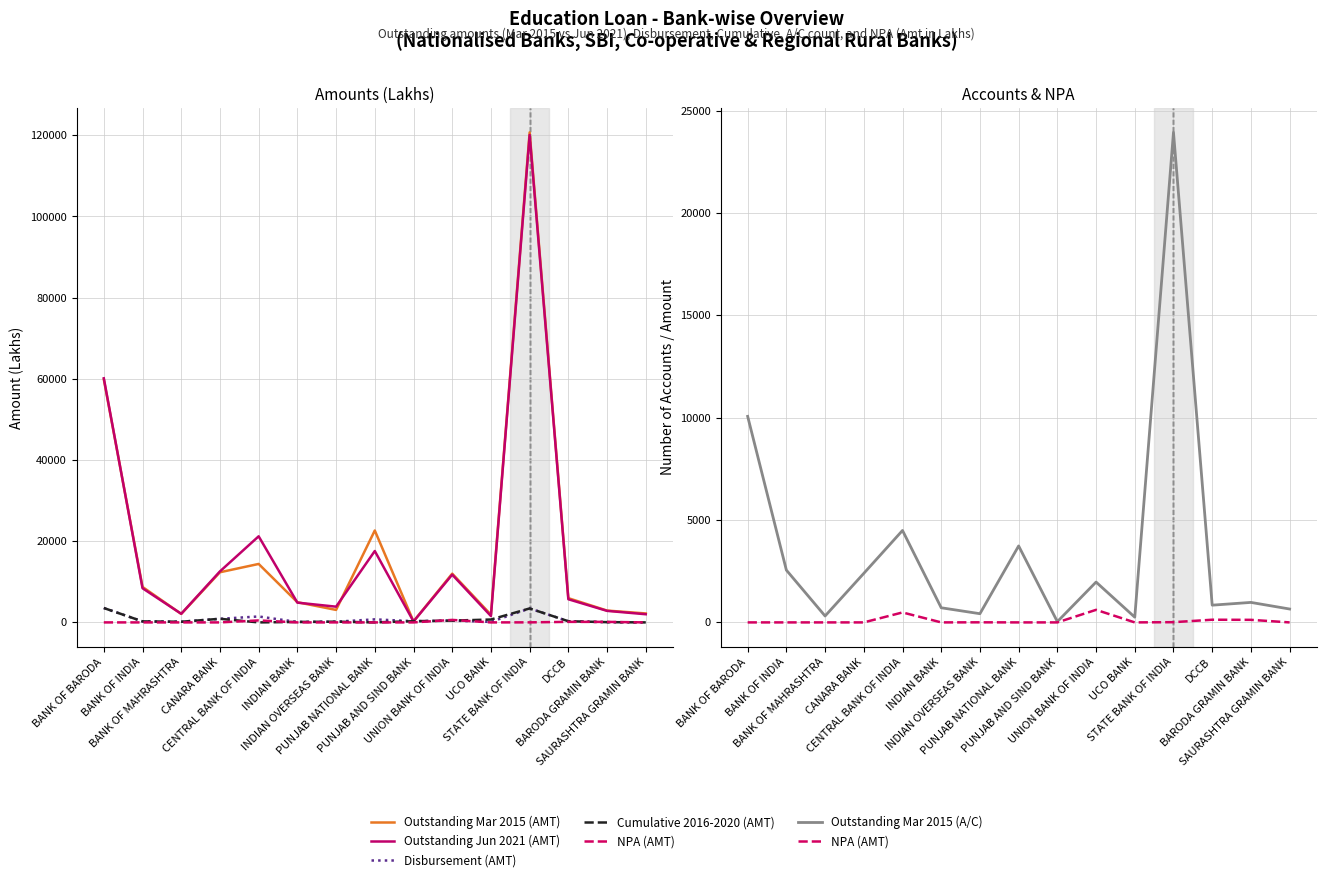

In Disbursement (AMT), how many points are higher than both neighbors (excluding endpoints)?

4